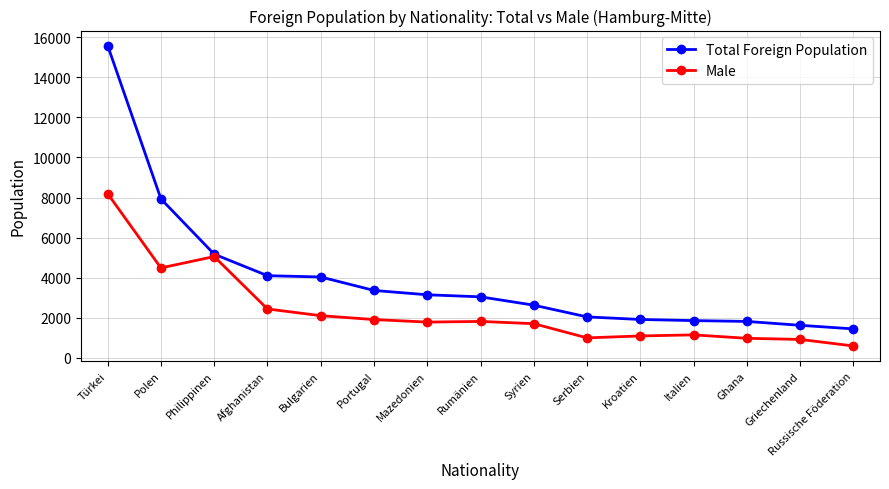

What is the average value of the Total Foreign Population series?

3977